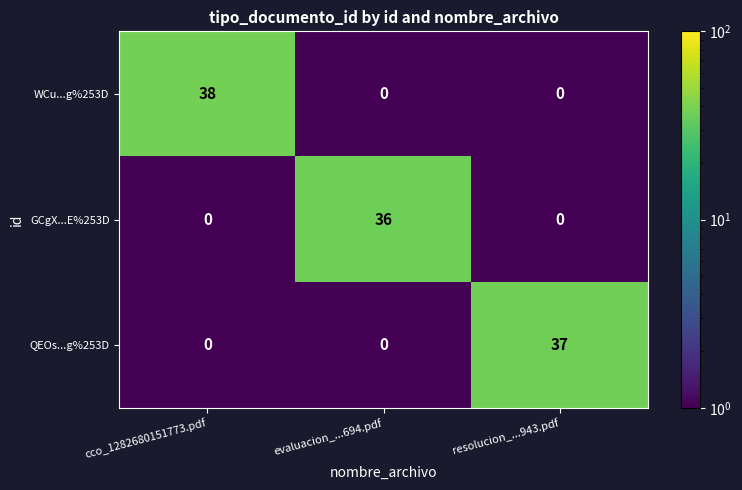

What is the difference between the highest and lowest values at cco_1282680151773.pdf?

38